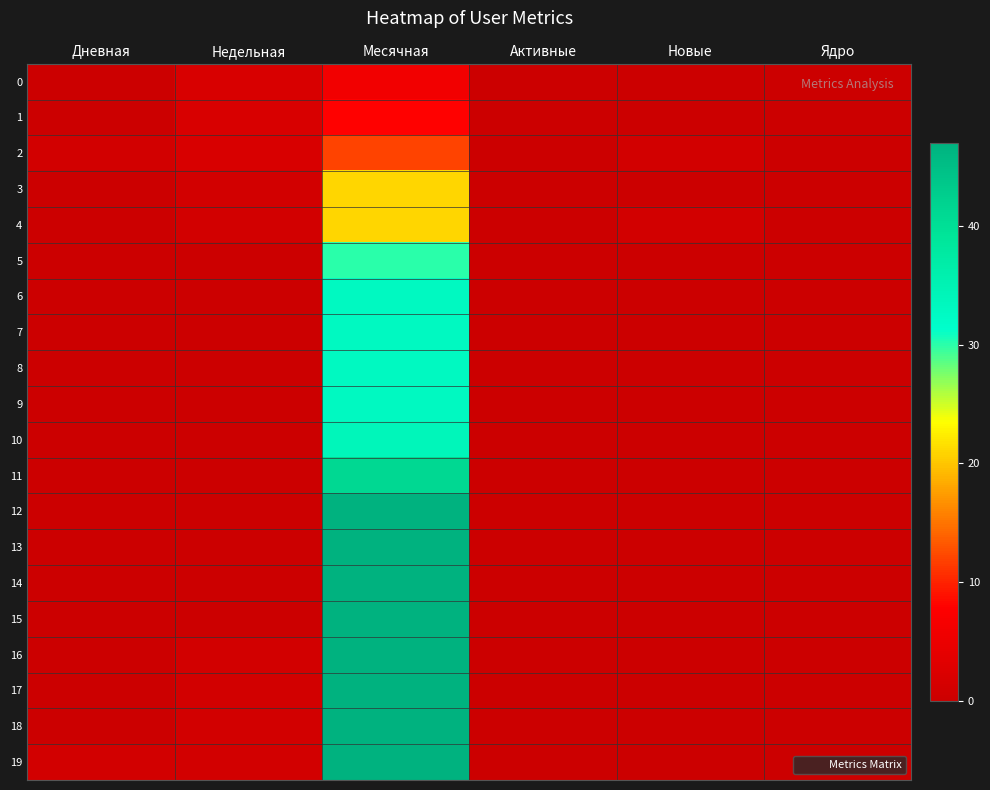

Which series has the largest range (max minus min)?

12